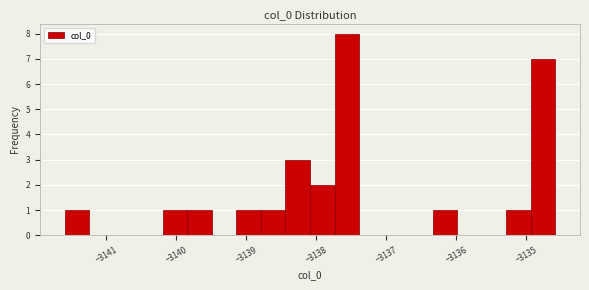

Around what value on the x-axis is the tallest bar? Give the approximate position of its centre, as read against the axis.

-3137.6